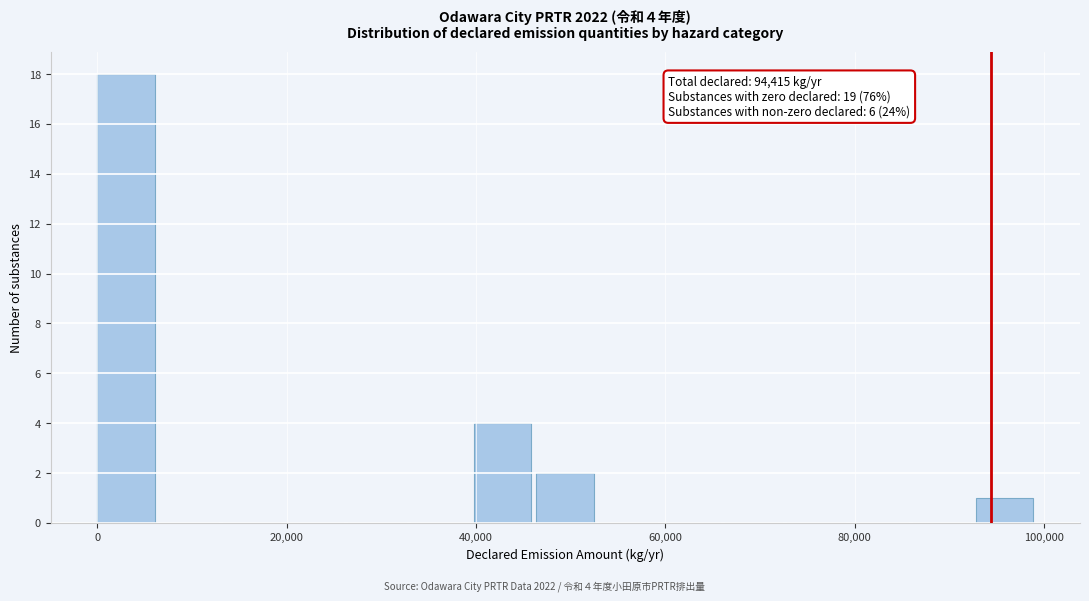

Around what value on the x-axis is the tallest bar? Give the approximate position of its centre, as read against the axis.

4000